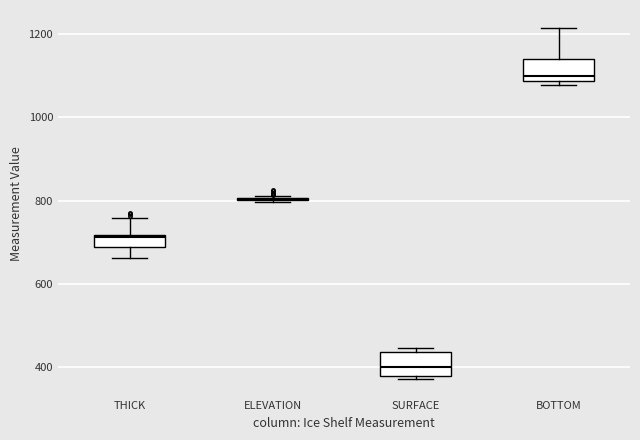

Where is the lower edge of the box for BOTTOM on the y-axis? The values are not printed on the chart, so give them approximately, as read against the axis.

1080